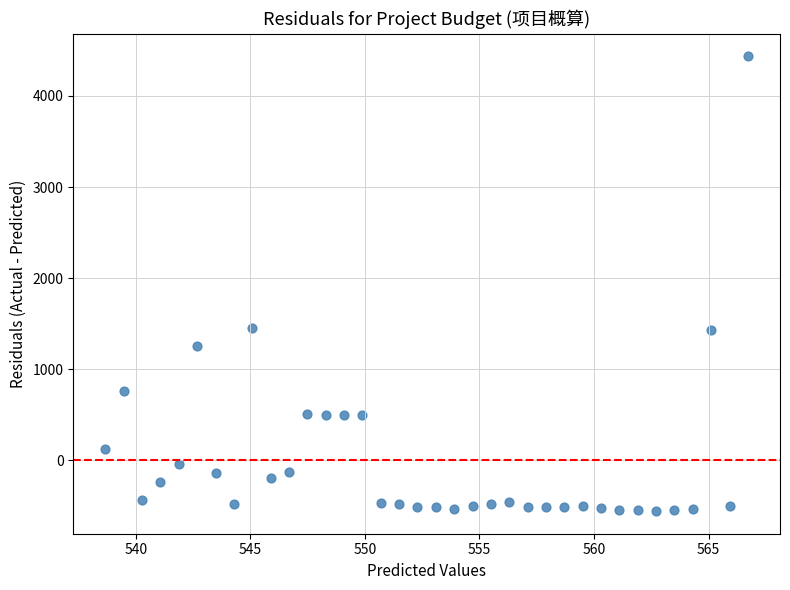

What is the range of X values (max minus min)?

28.0